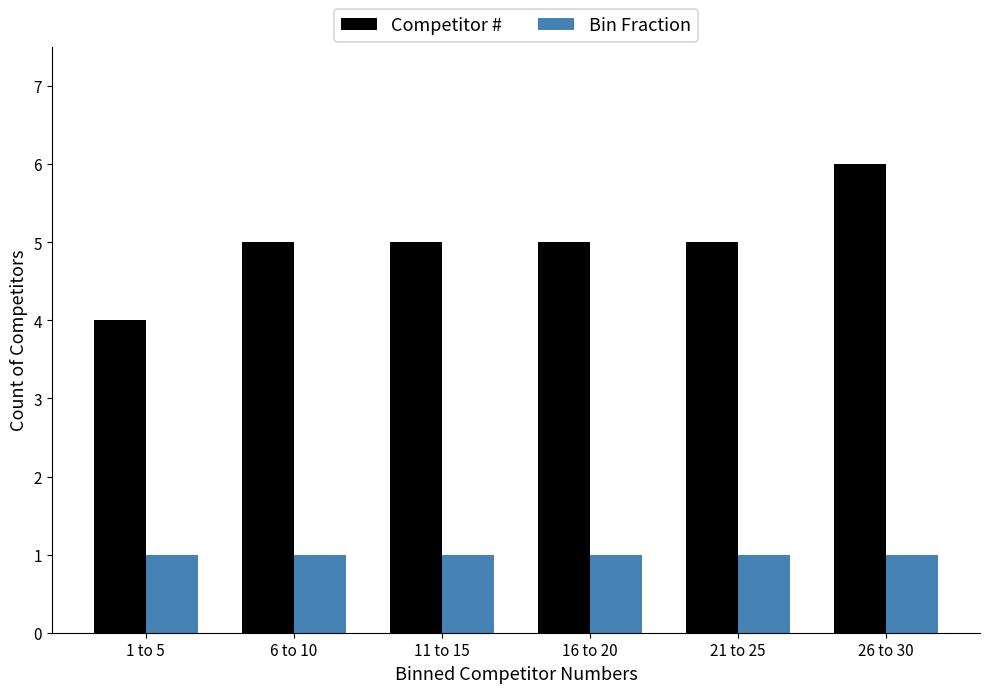

Reading left to right, what are all the values shown in this chart?

Competitor #: 1 to 5=4	6 to 10=5	11 to 15=5	16 to 20=5	21 to 25=5	26 to 30=6
Bin Fraction: 1 to 5=1	6 to 10=1	11 to 15=1	16 to 20=1	21 to 25=1	26 to 30=1